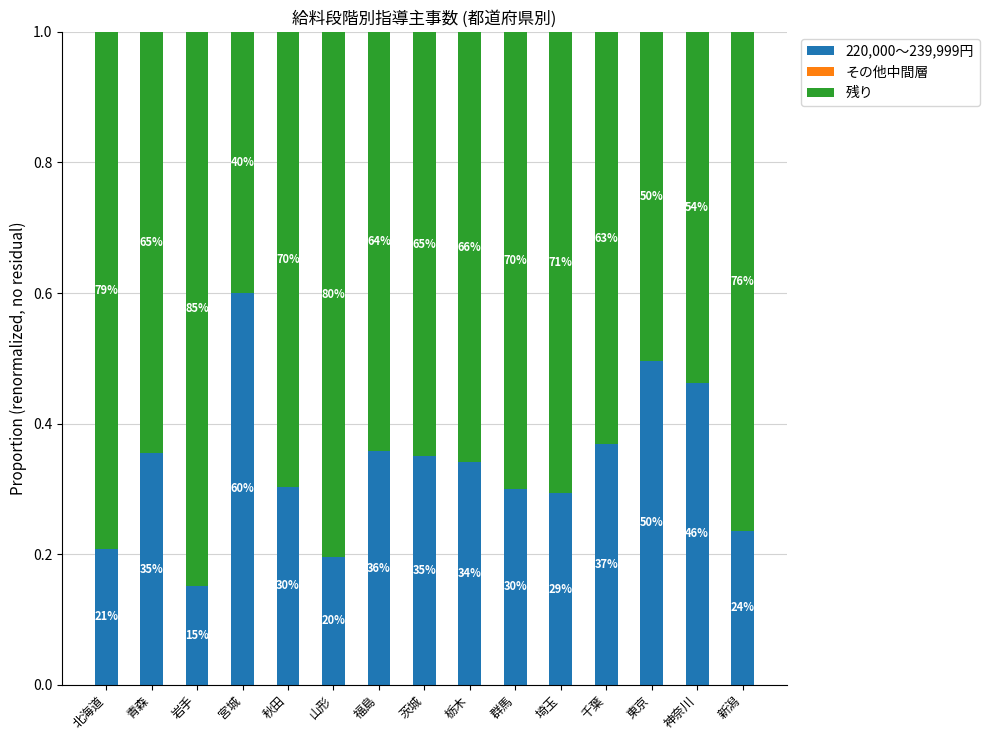

What is the label of the 4th bar from the left?

宮城